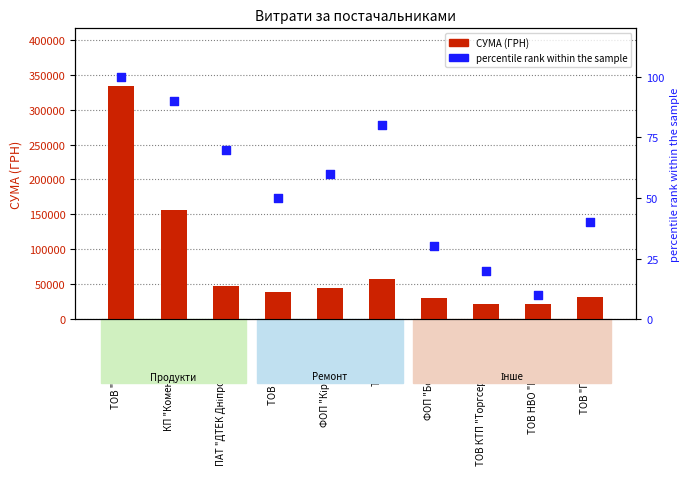

At which category is the sum across all series the highest?

ТОВ "Карон груп"